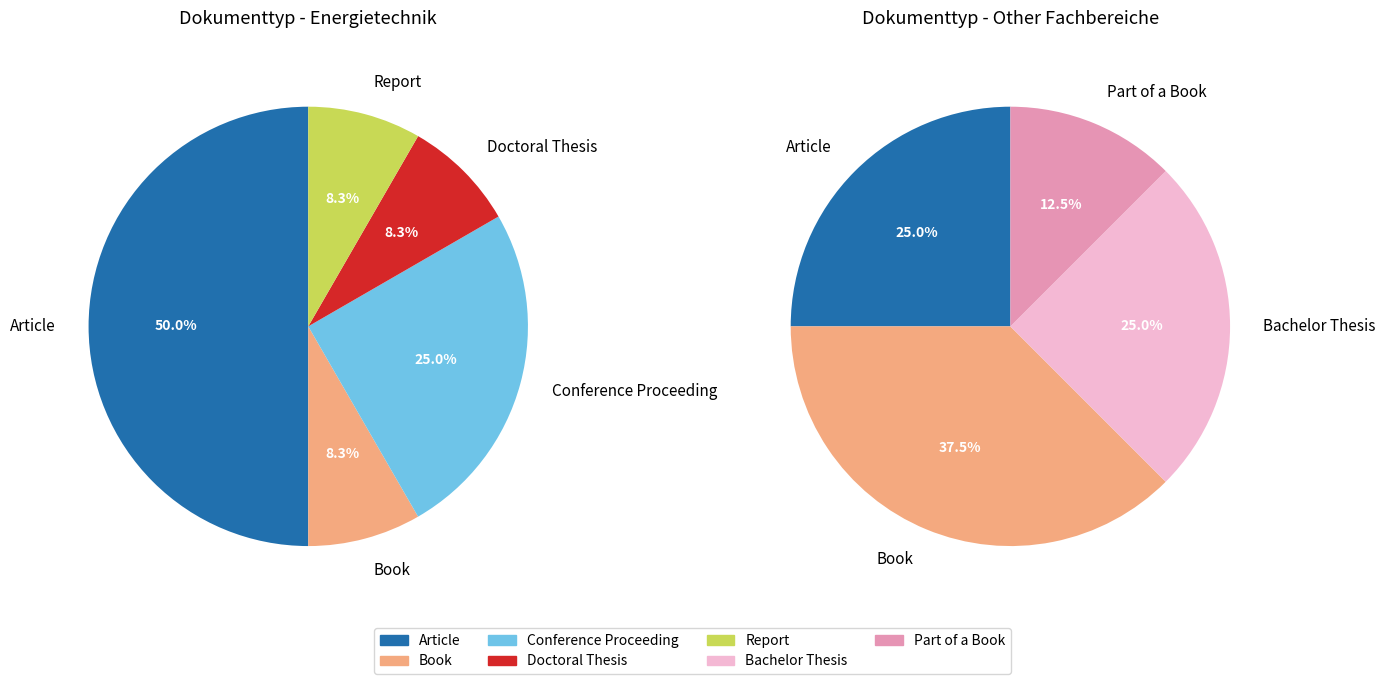

The Conference Proceeding slice represents 30% of the pie. True or false?

False